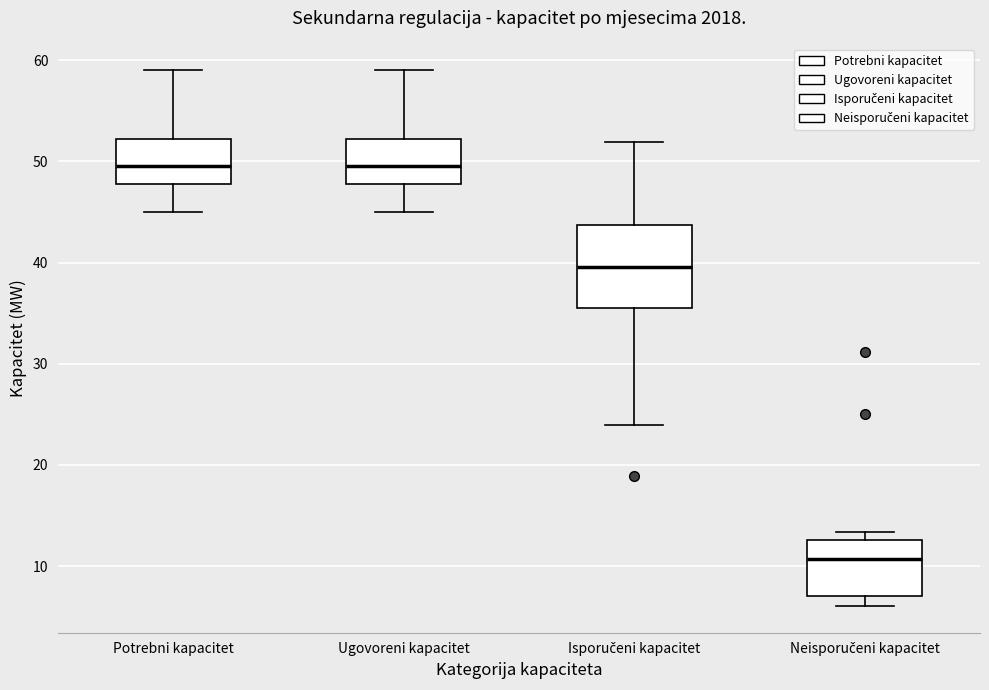

Comparing the boxes themselves (not the whiskers), which one is the tallest?

Isporučeni kapacitet